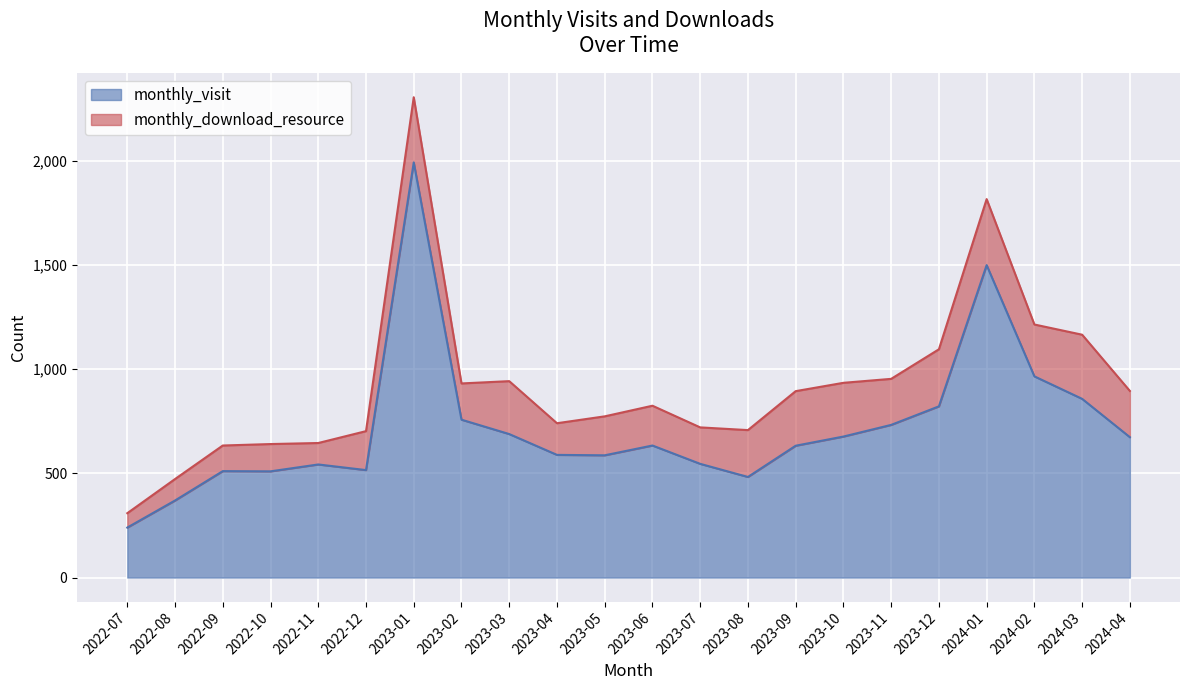

Rank the categories by value from highest to lowest.

2023-01, 2024-01, 2024-02, 2024-03, 2023-12, 2023-02, 2023-11, 2023-03, 2023-10, 2024-04, 2023-06, 2023-09, 2023-04, 2023-05, 2023-07, 2022-11, 2022-12, 2022-09, 2022-10, 2023-08, 2022-08, 2022-07